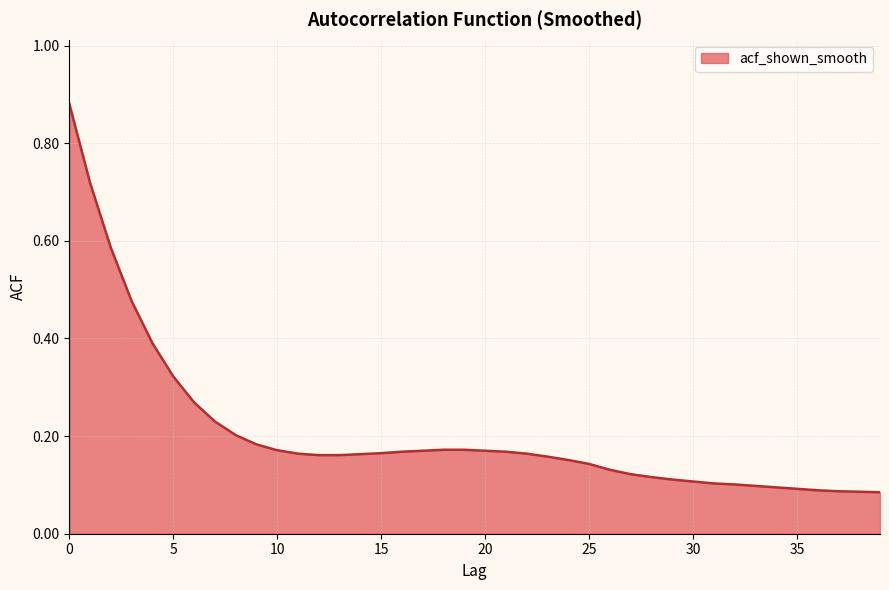

Reading left to right, transcribe all the data shown in this chart.

0.9	0.7	0.6	0.5	0.4	0.3	0.3	0.2	0.2	0.2	0.2	0.2	0.2	0.2	0.2	0.2	0.2	0.2	0.2	0.2	0.2	0.2	0.2	0.2	0.2	0.1	0.1	0.1	0.1	0.1	0.1	0.1	0.1	0.1	0.1	0.1	0.1	0.1	0.1	0.1